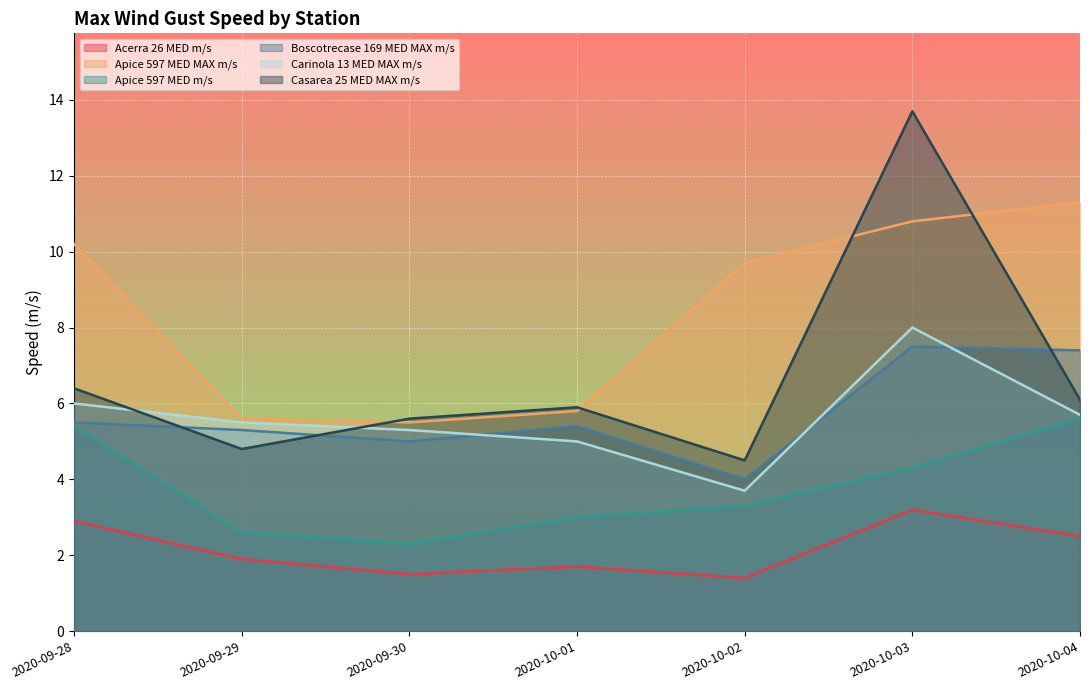

How many lines are shown in the chart?

6